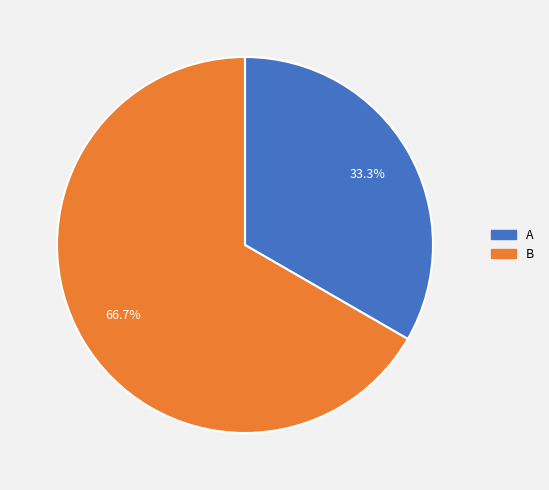

How many segments does this pie chart have?

2